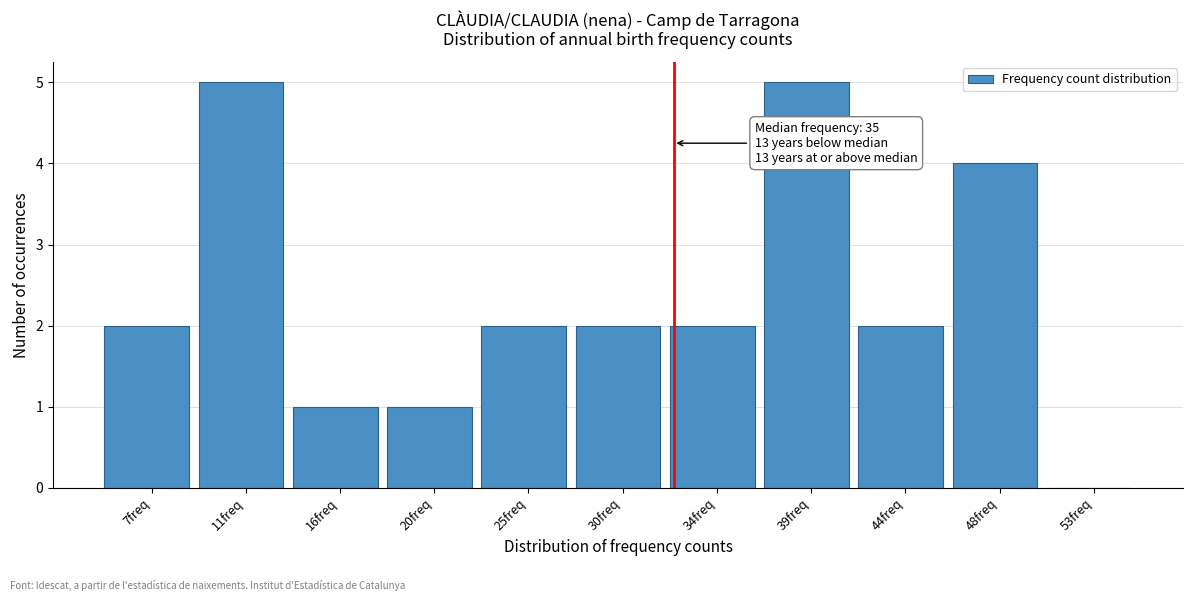

Reading left to right, extract all data points from this chart.

7freq=2	11freq=5	16freq=1	20freq=1	25freq=2	30freq=2	34freq=2	39freq=5	44freq=2	48freq=4	53freq=0